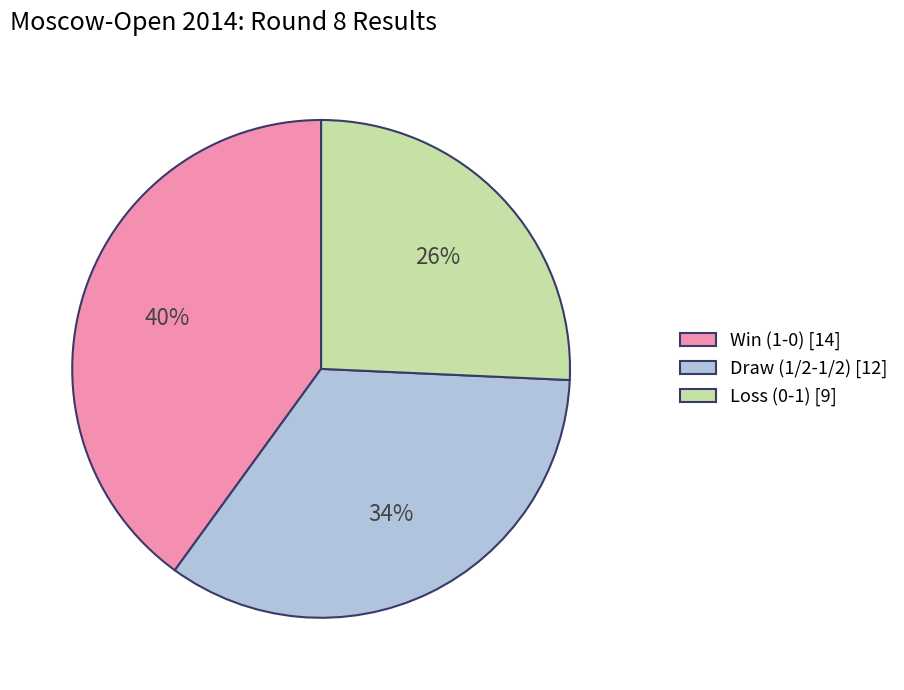

Is the sum of Win (1-0) [14] and Draw (1/2-1/2) [12] greater than half?

Yes